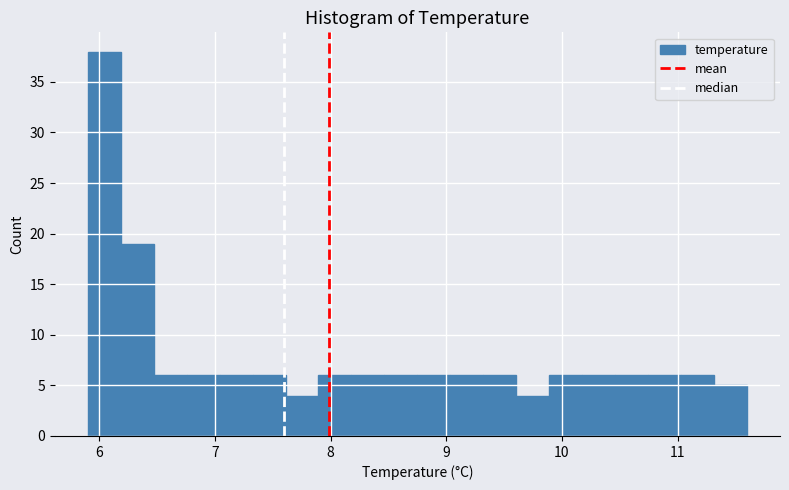

Around what value on the x-axis is the tallest bar? Give the approximate position of its centre, as read against the axis.

6.0